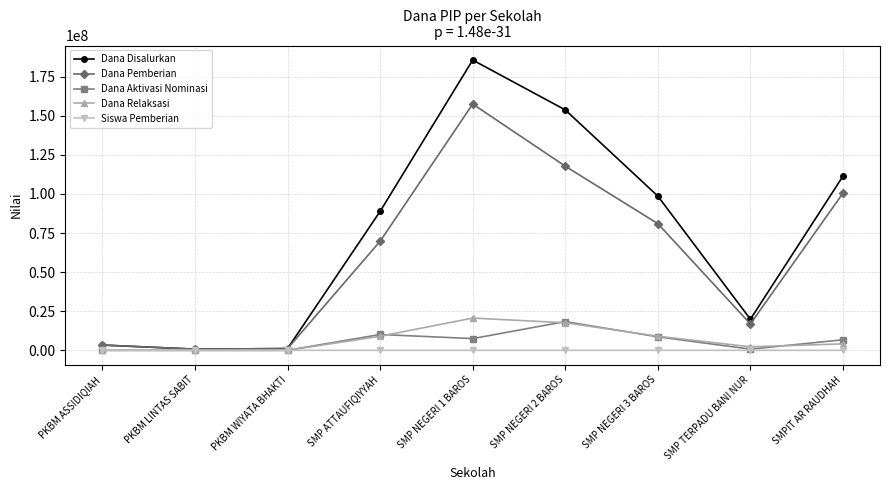

What is the label of the 8th point from the left?

SMP TERPADU BANI NUR